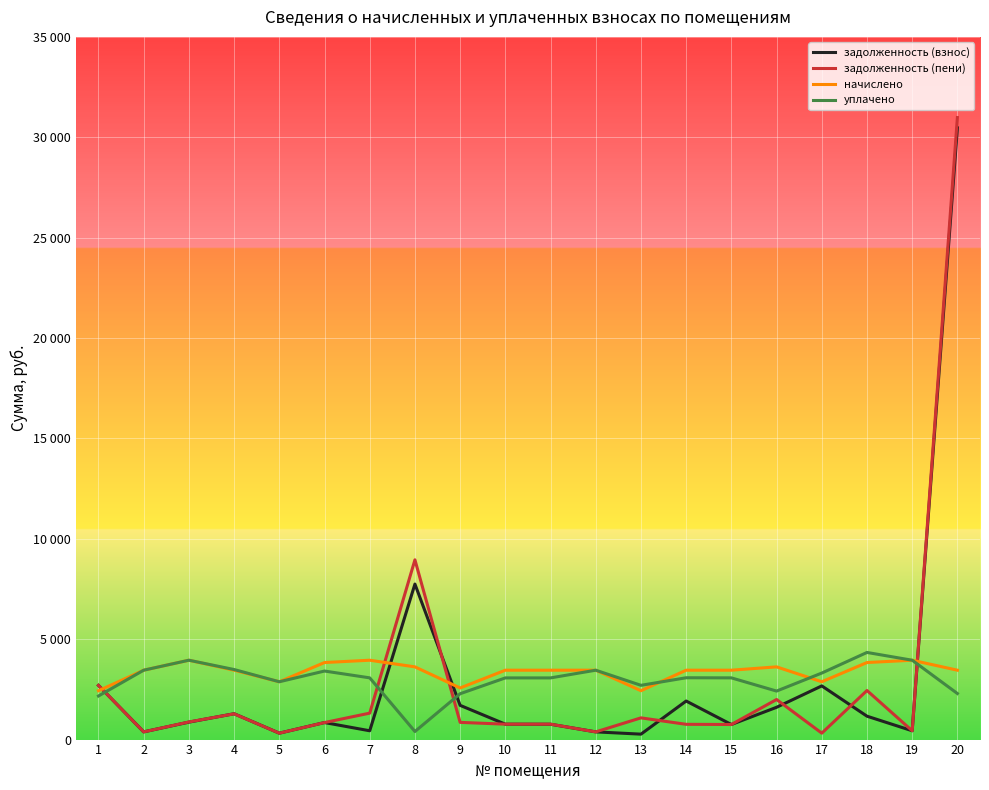

Which label corresponds to the smallest value in the chart?

13